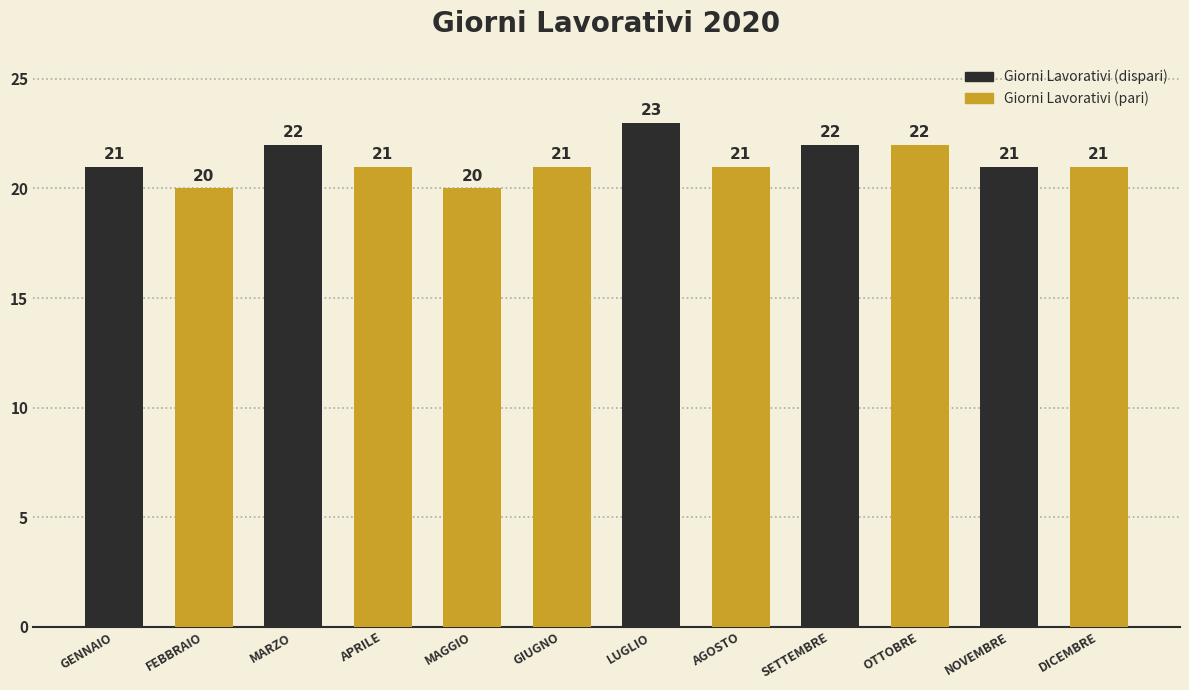

How many distinct data groups are displayed?

1